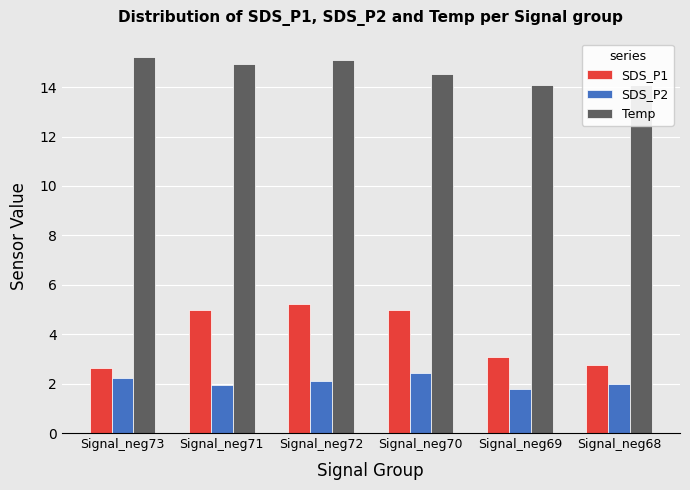

What is the sum of all SDS_P1 values?

23.7